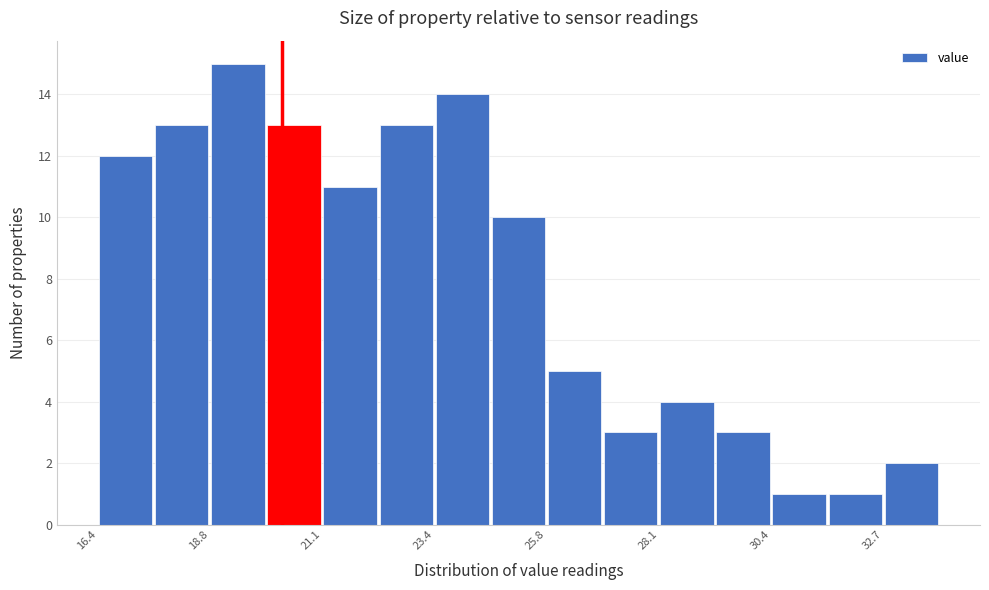

Around what value on the x-axis is the tallest bar? Give the approximate position of its centre, as read against the axis.

19.5